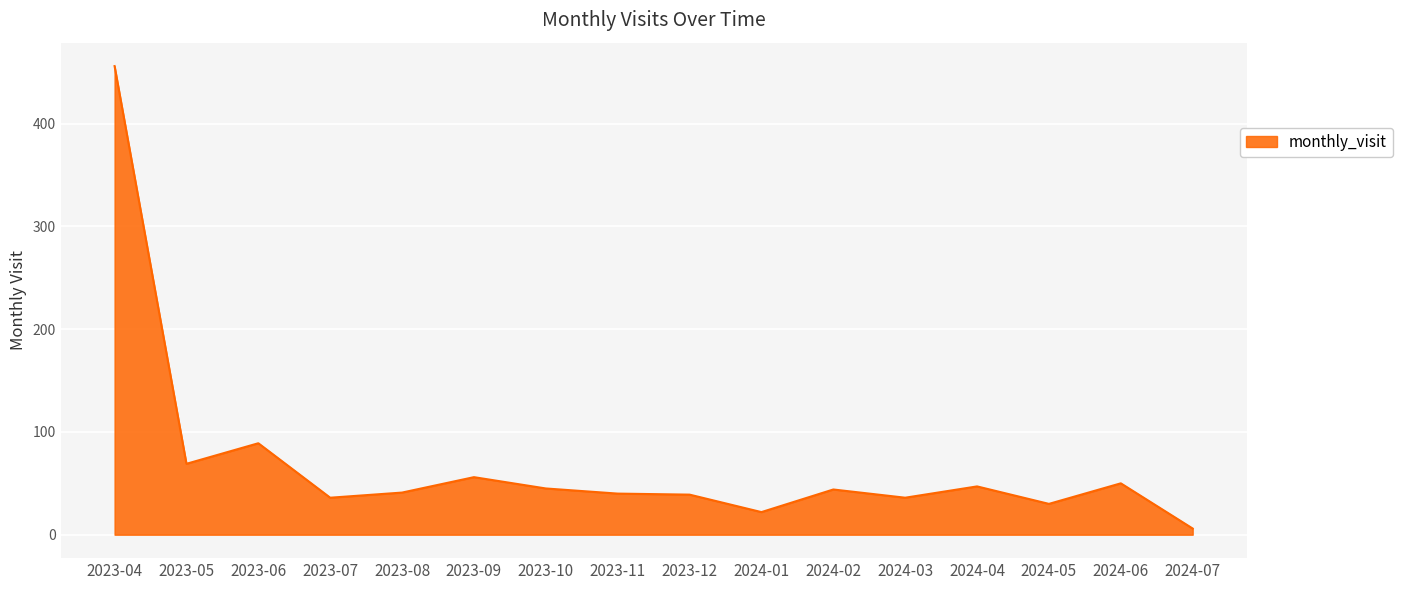

The chart shows a value of 64 at 2023-12. True or false?

False